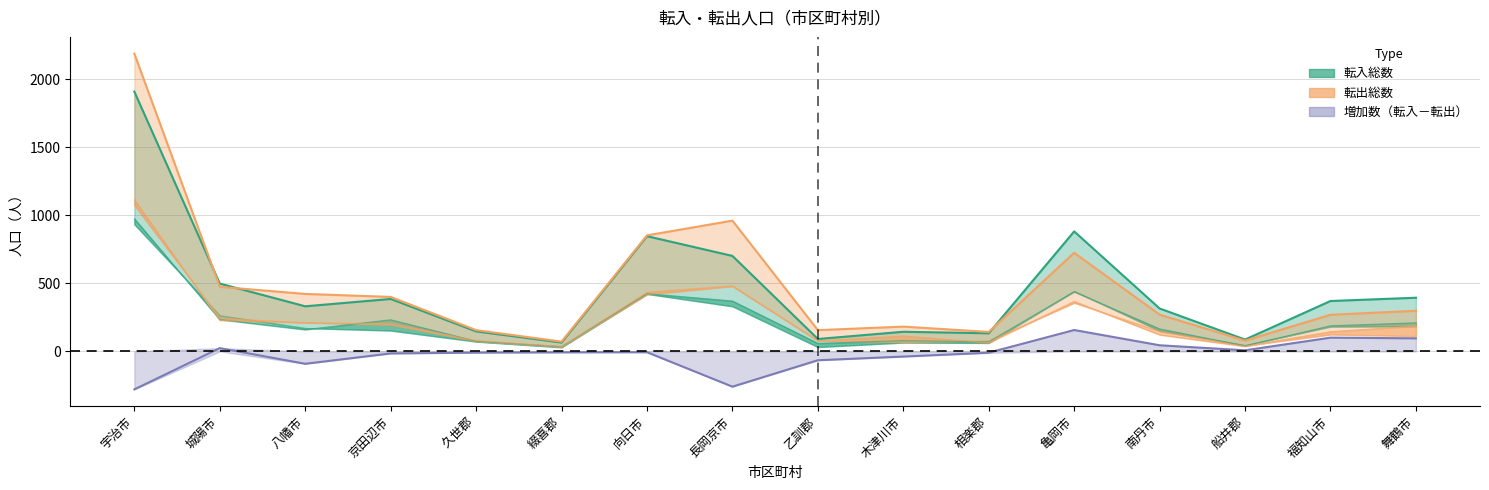

What is the value of the 転入_総数 point at the 3rd from the left?

331